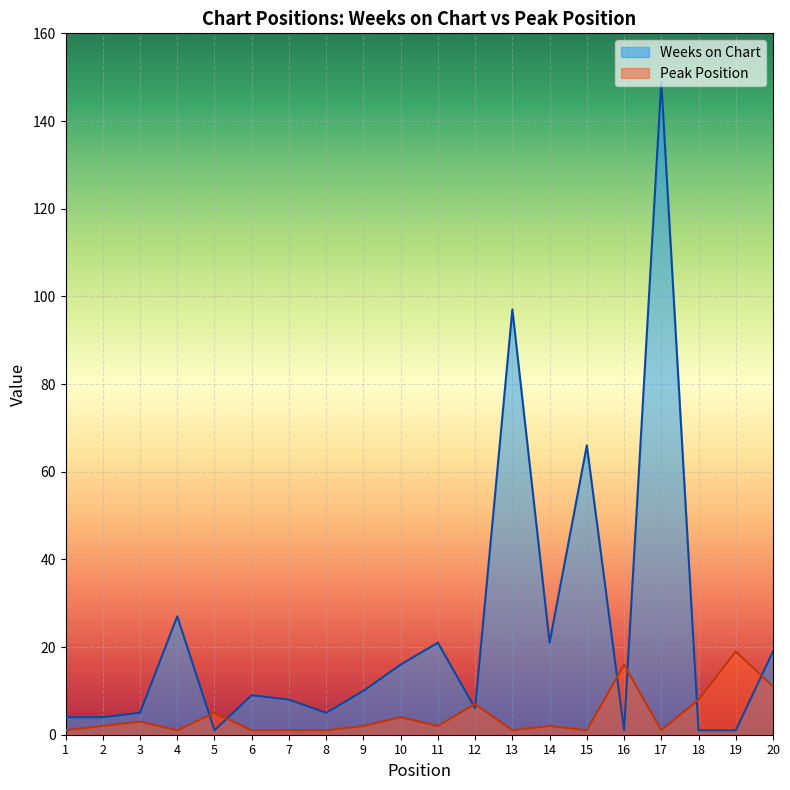

How many values in the Peak Position series are below 2?

8